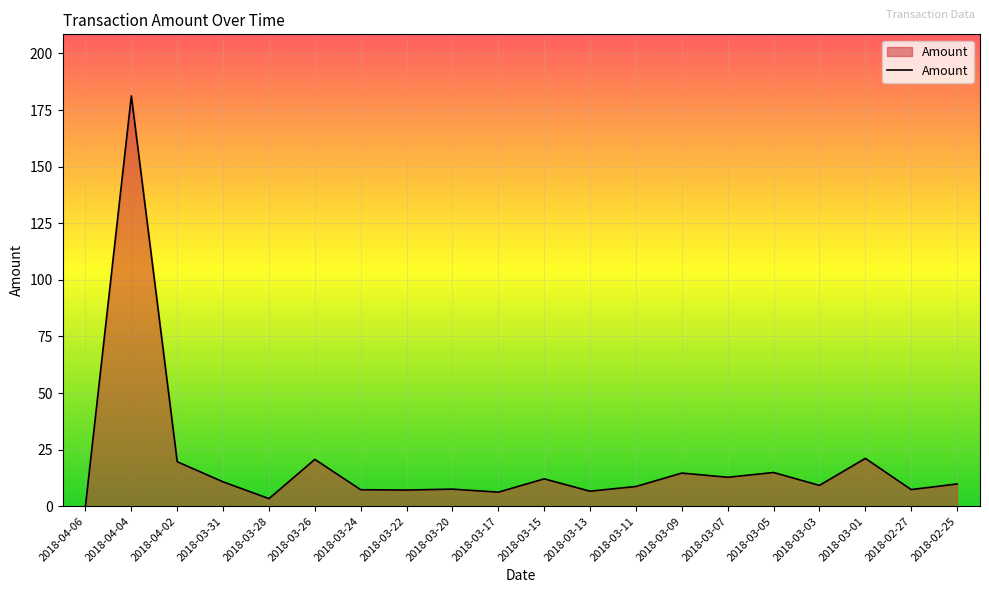

Count the number of categories in the chart.

20